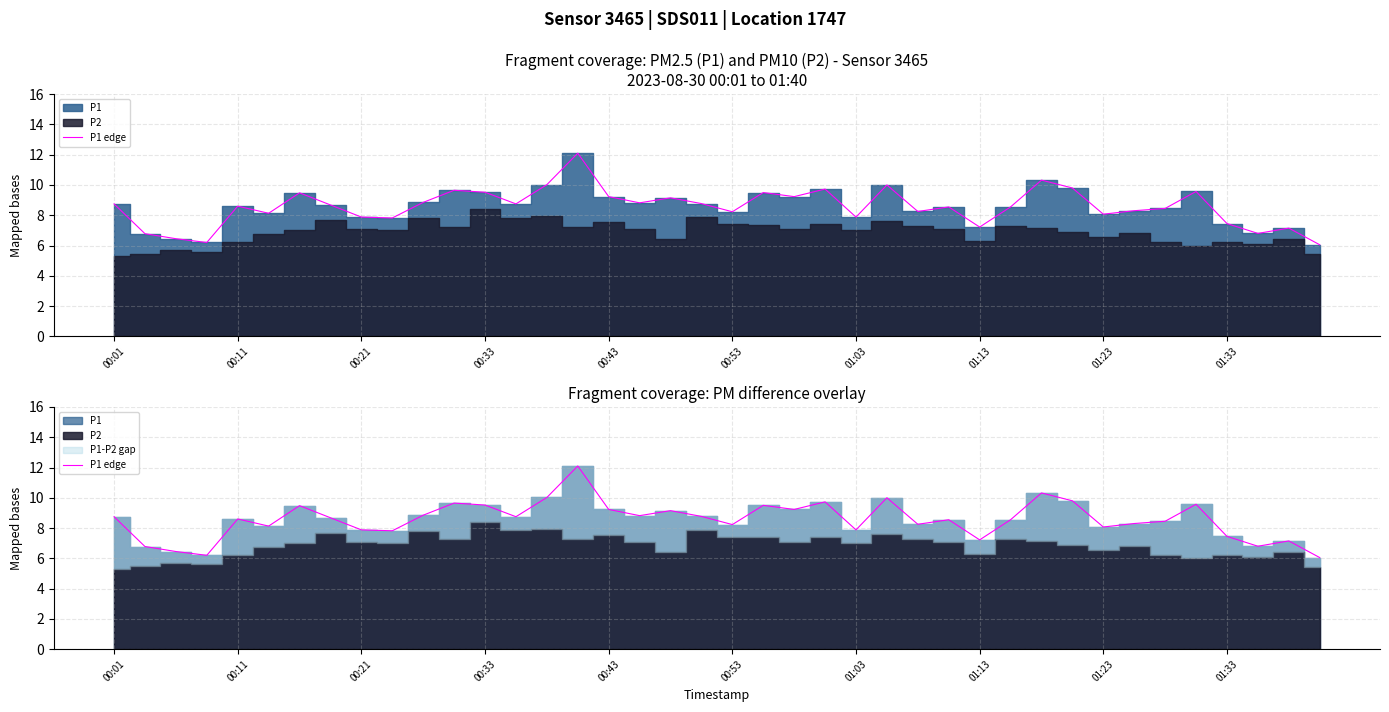

Reading left to right, transcribe all the data shown in this chart.

8.8	6.8	6.5	6.2	8.6	8.1	9.5	8.7	7.9	7.8	8.8	9.7	9.5	8.8	10.0	12.1	9.2	8.8	9.2	8.8	8.2	9.5	9.2	9.7	7.9	10.0	8.2	8.6	7.2	8.6	10.3	9.8	8.1	8.3	8.4	9.6	7.5	6.8	7.2	6.0